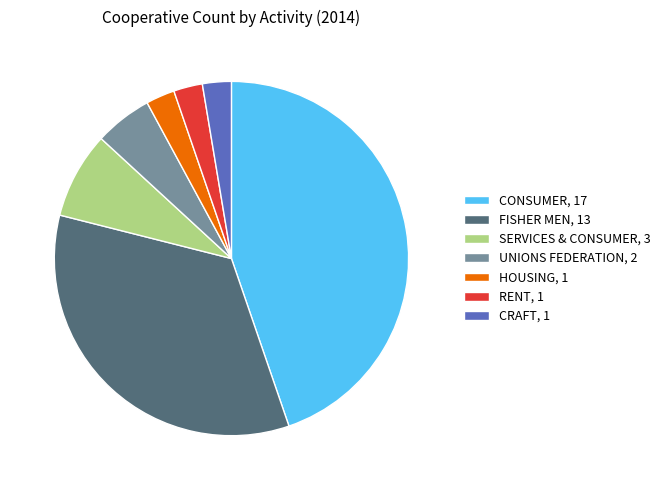

Combined, do CONSUMER, 17 and HOUSING, 1 account for over 50%?

No